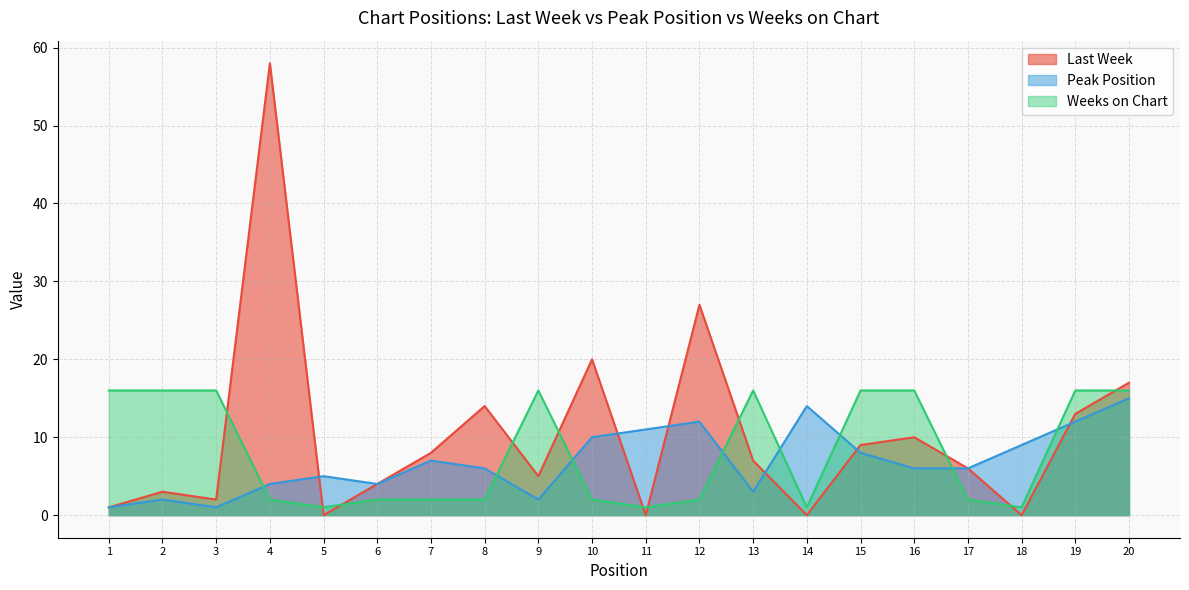

In Peak Position, how many points are higher than both neighbors (excluding endpoints)?

5